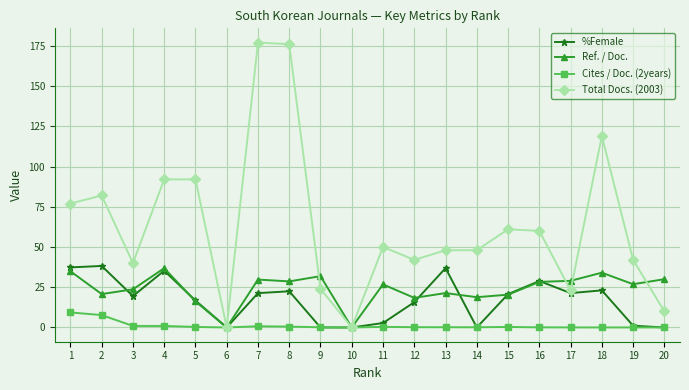

What are all the series names shown in the legend?

%Female, Ref. / Doc., Cites / Doc. (2years), Total Docs. (2003)